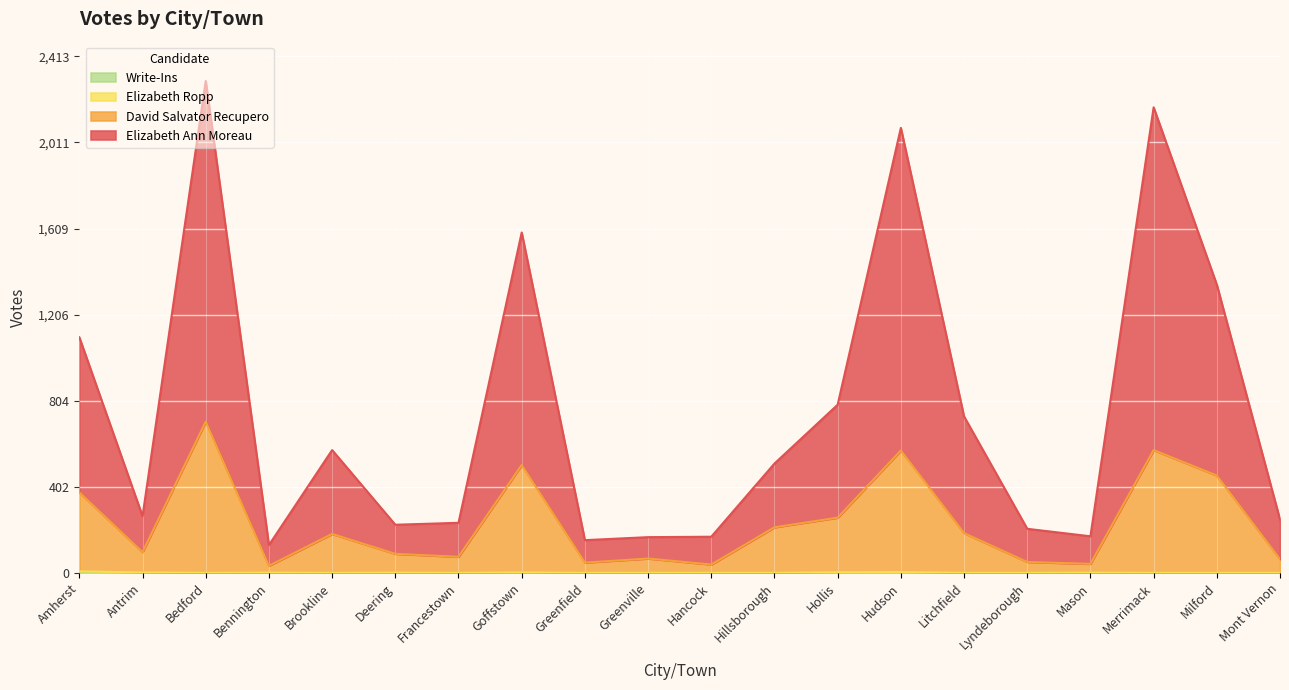

The David Salvator Recupero series shows 668 at Milford. True or false?

False